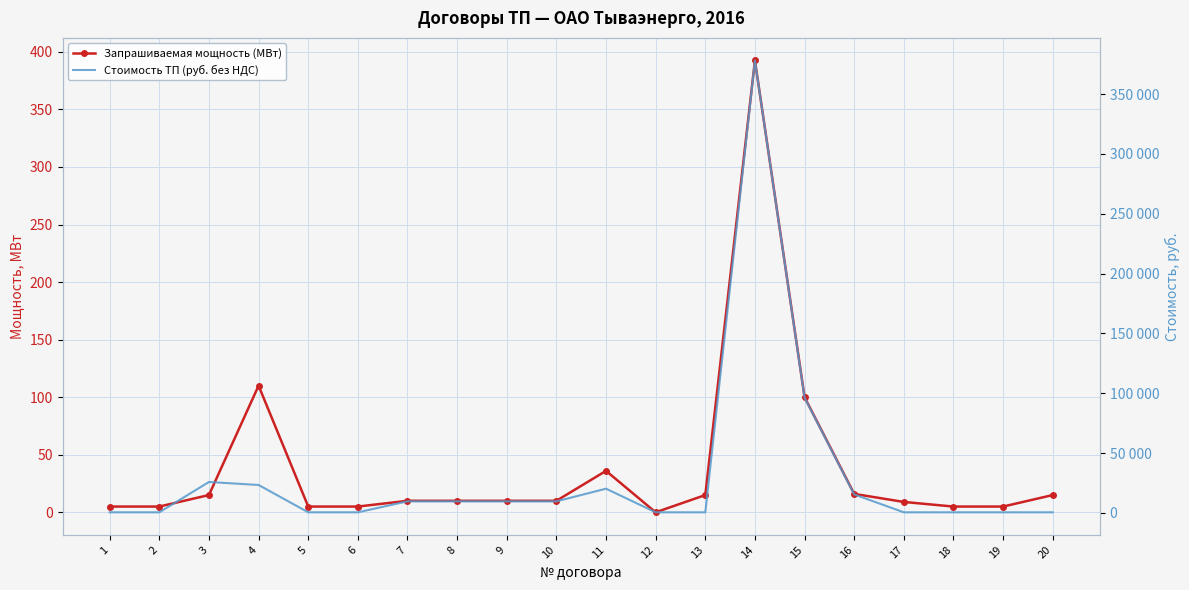

The Стоимость ТП (руб. без НДС) series shows 466.1 at 17. True or false?

True